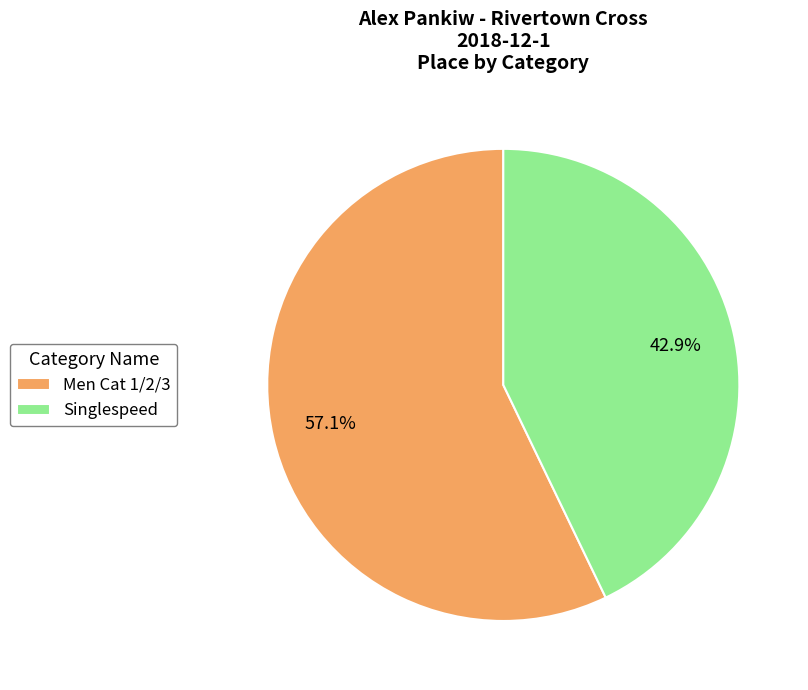

What percentage is the Men Cat 1/2/3 slice, to the nearest percent?

57%